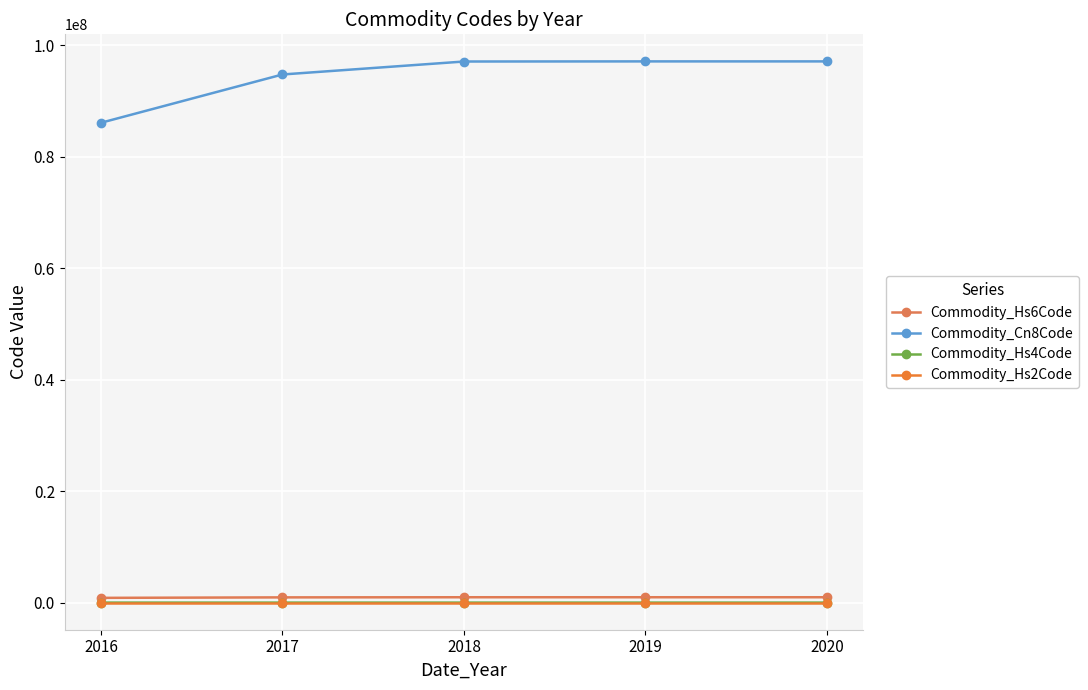

Does the chart display data point markers on the line(s)?

Yes